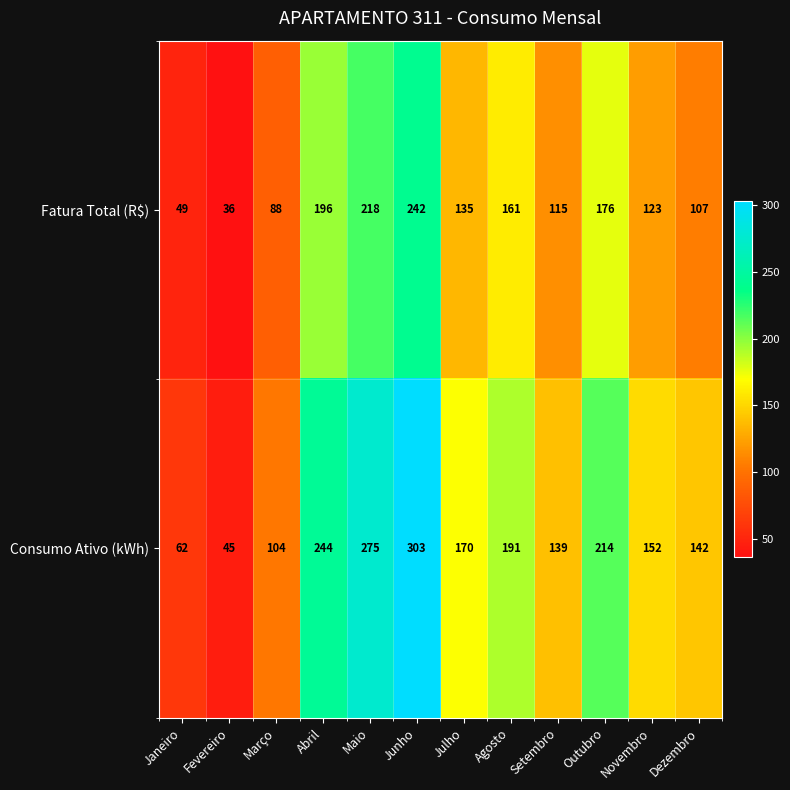

Which series changed the most between Março and Dezembro?

Consumo Ativo (kWh)